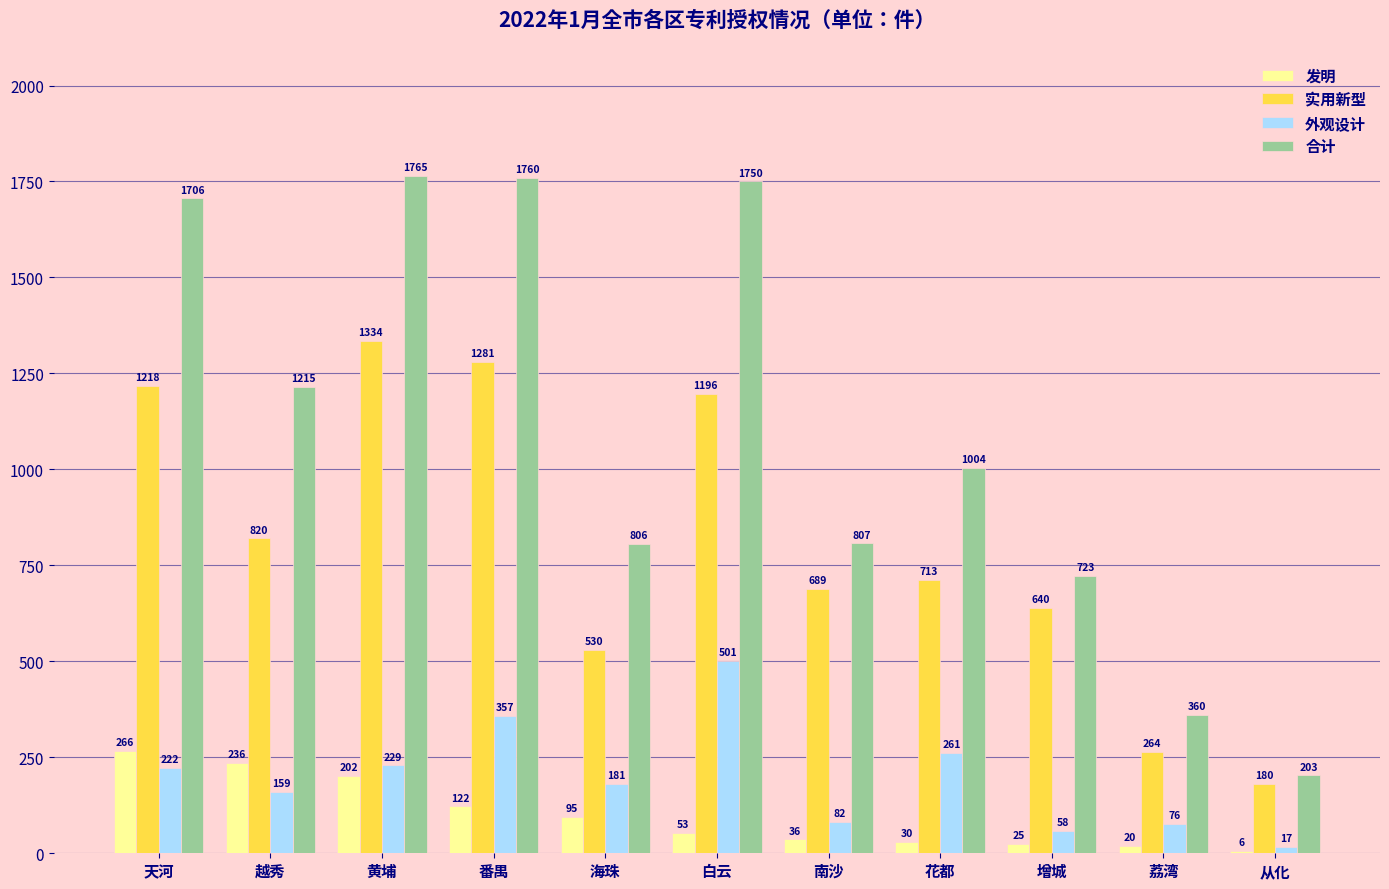

The value of 发明 at 越秀 is 125. True or false?

False